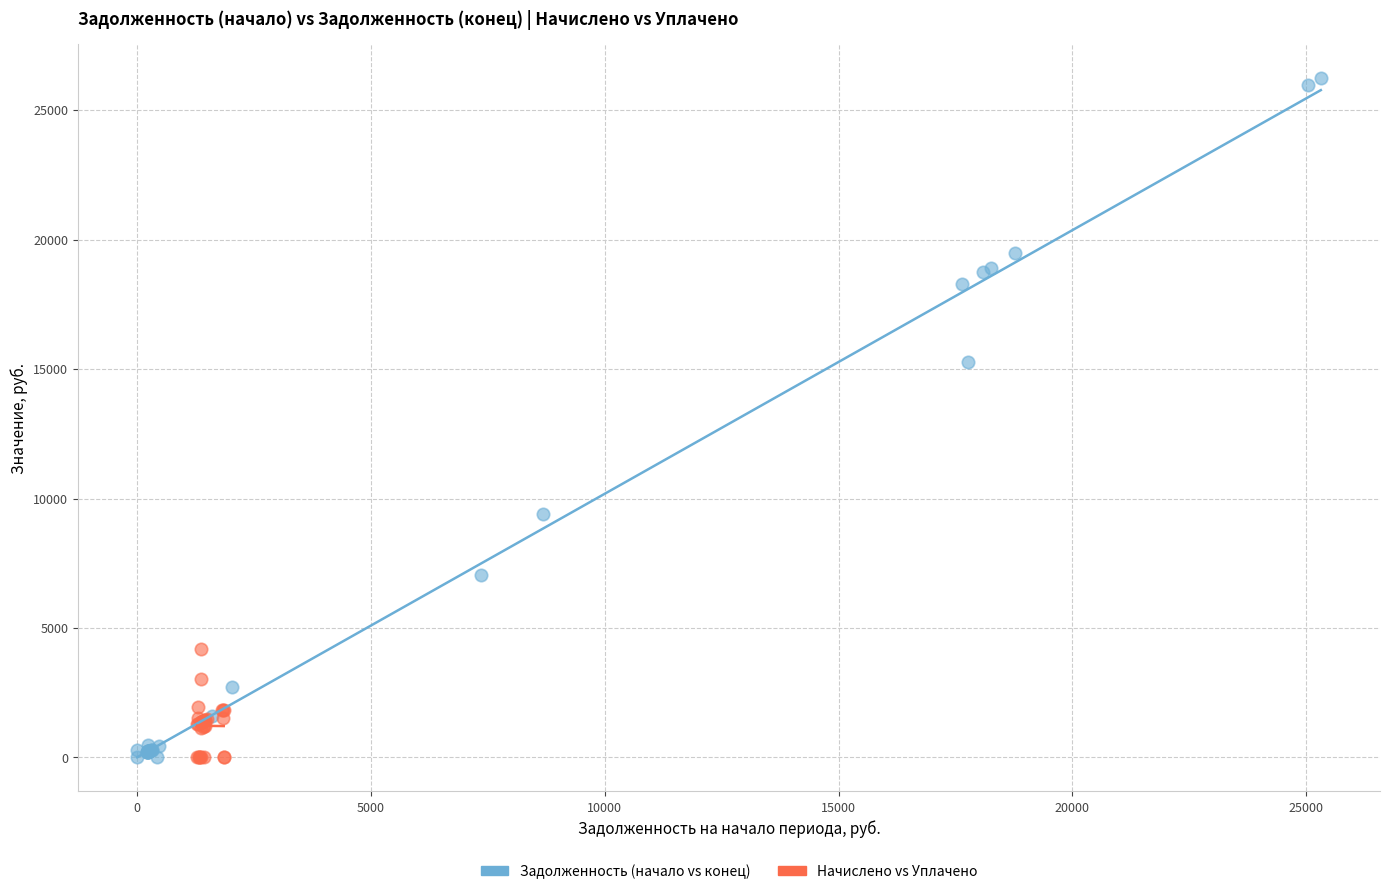

Which series reaches the maximum Y coordinate?

Задолженность (начало vs конец)